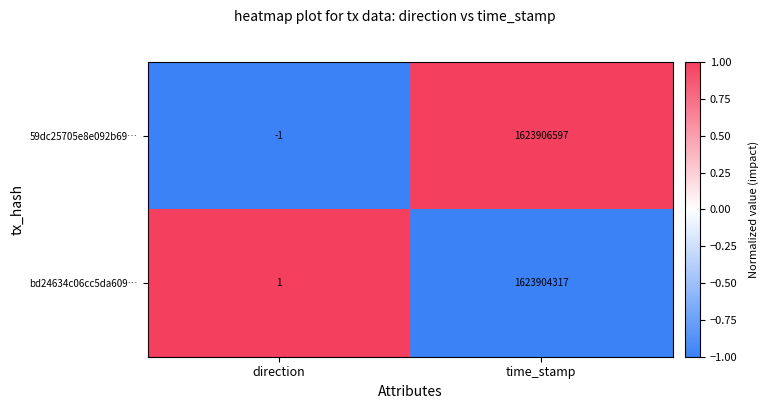

Read the 59dc25705e8e092b69… value at time_stamp, to the nearest 50.

1623906600